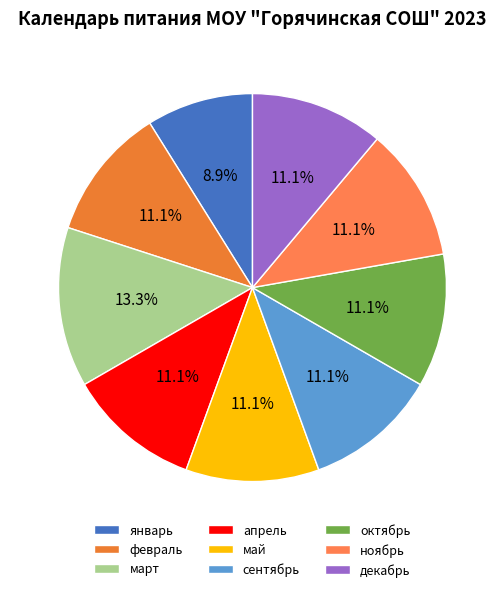

True or false: апрель accounts for 6% of the total.

False